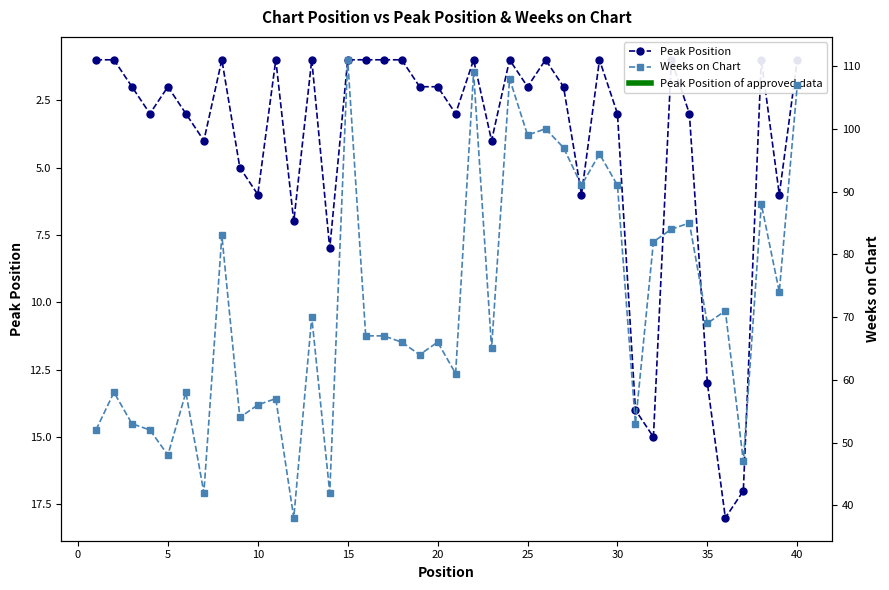

True or false: Weeks on Chart has a value of 157 at 23.

False